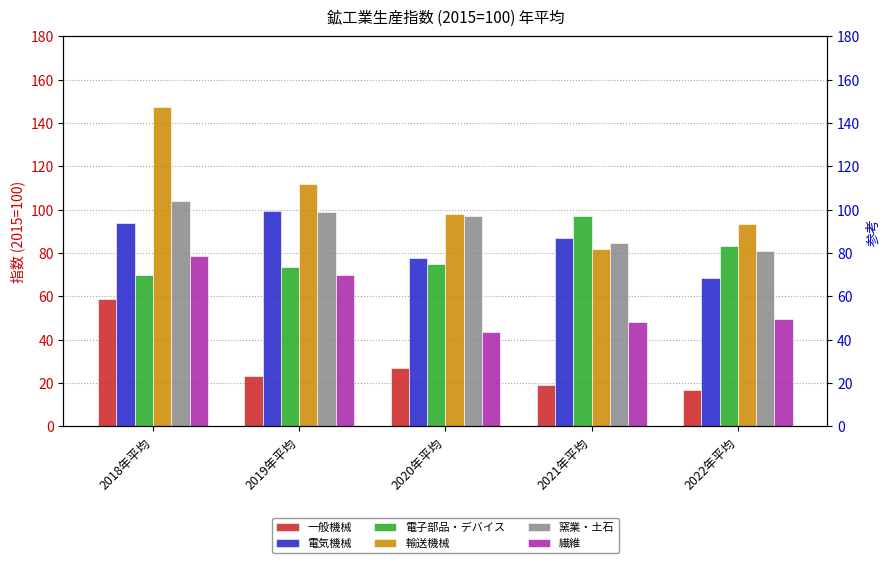

True or false: 繊維 has a value of 26.3 at 2021年平均.

False